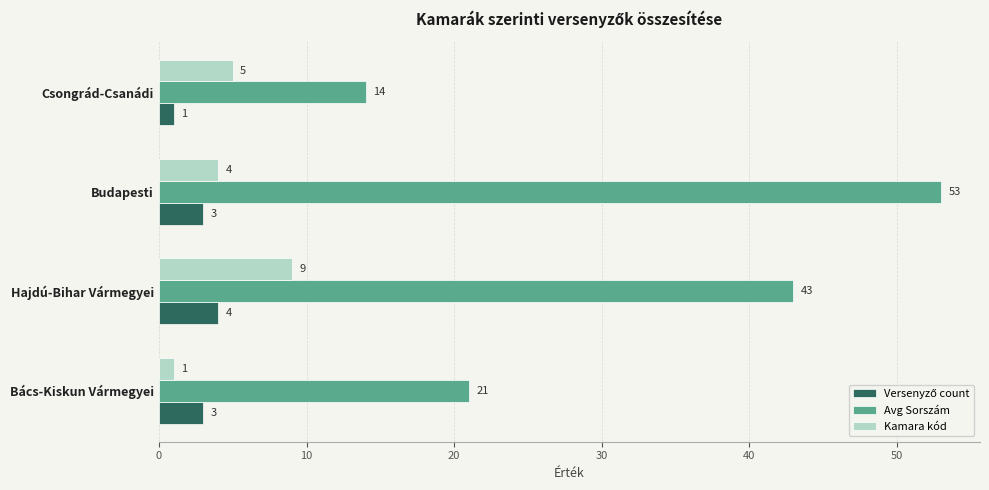

At which category is the sum across all series the highest?

Budapesti